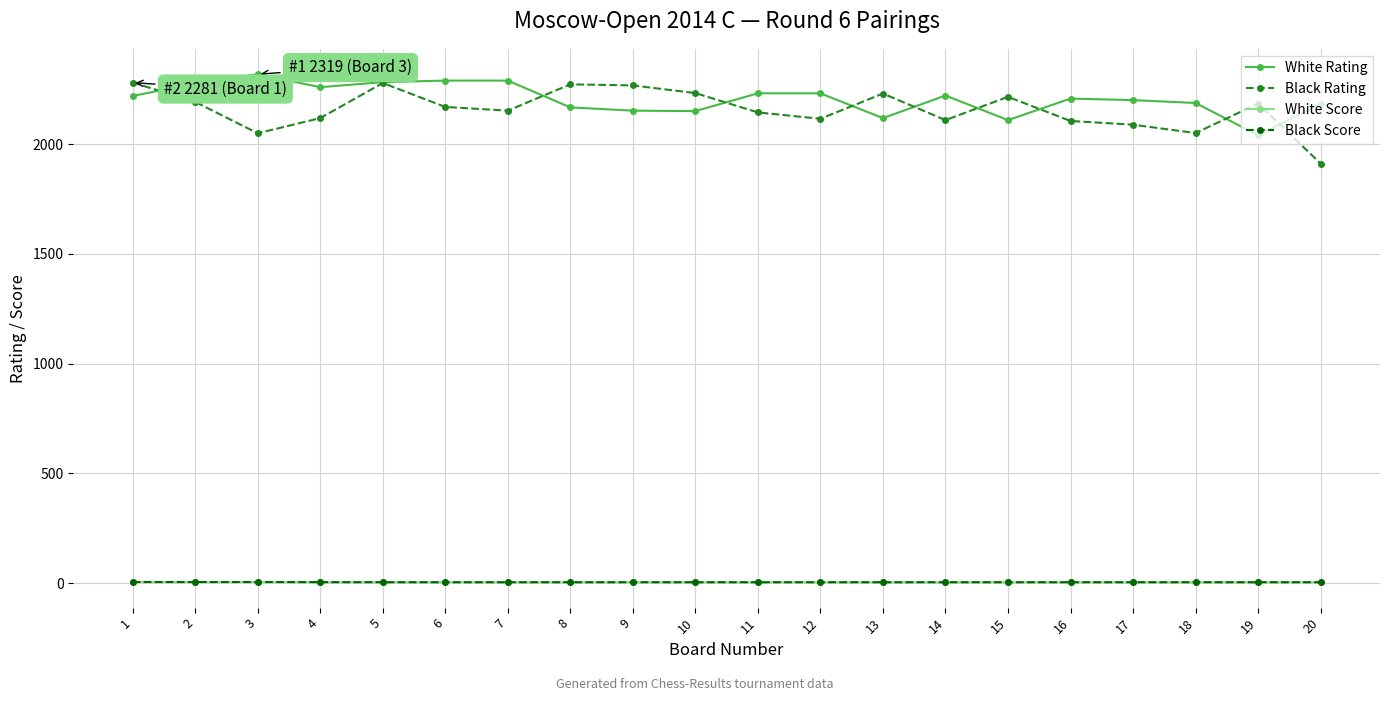

True or false: White Score and White Rating cross at least once.

False